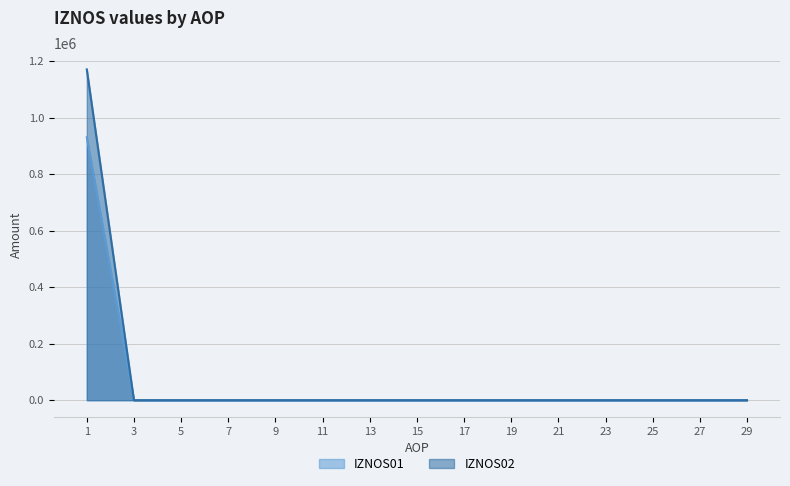

True or false: IZNOS01 and IZNOS02 cross at least once.

False